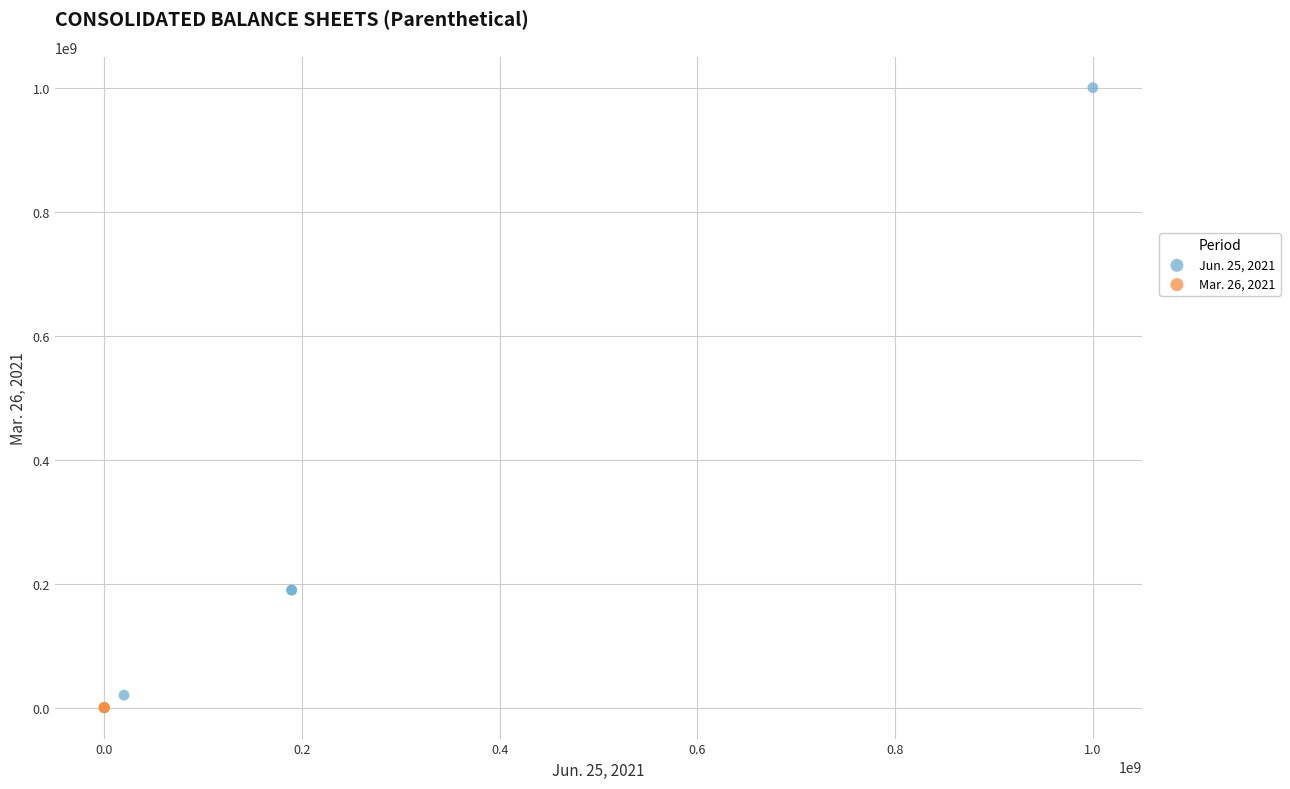

Which series has the largest Y range (max minus min)?

Jun. 25, 2021